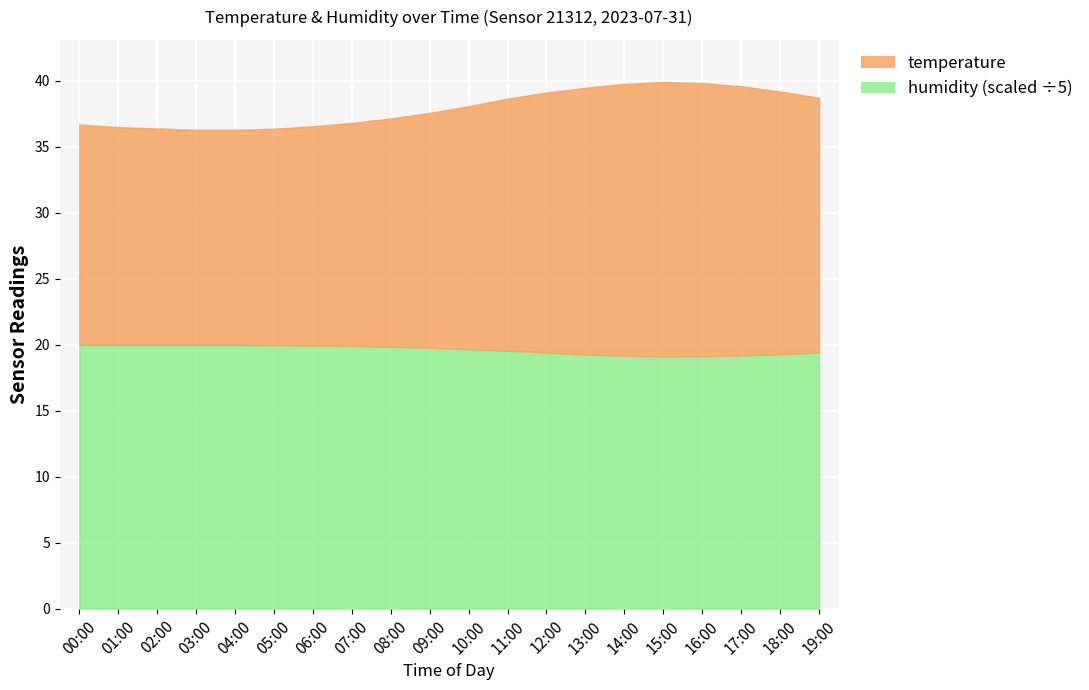

Which series changed the most between 00:00 and 02:00?

temperature